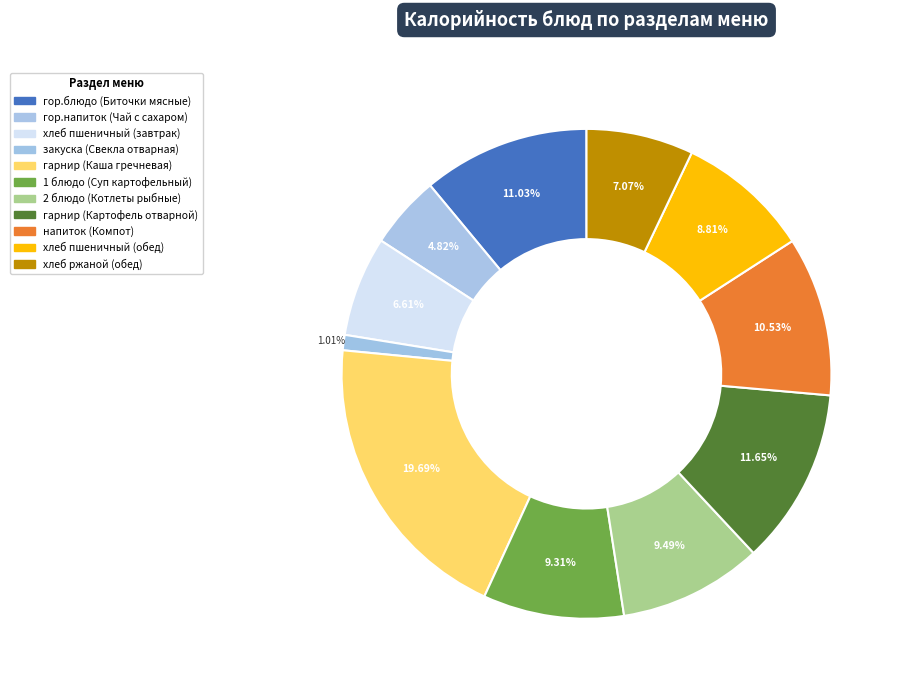

Do гор.блюдо (Биточки мясные) and 1 блюдо (Суп картофельный) together represent more than half of the pie?

No